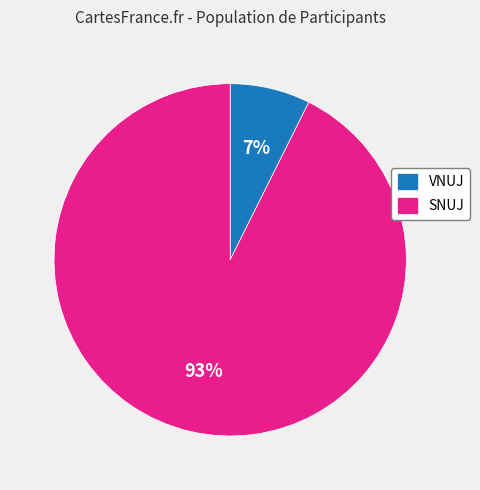

To the nearest percent, what portion does VNUJ represent?

7%